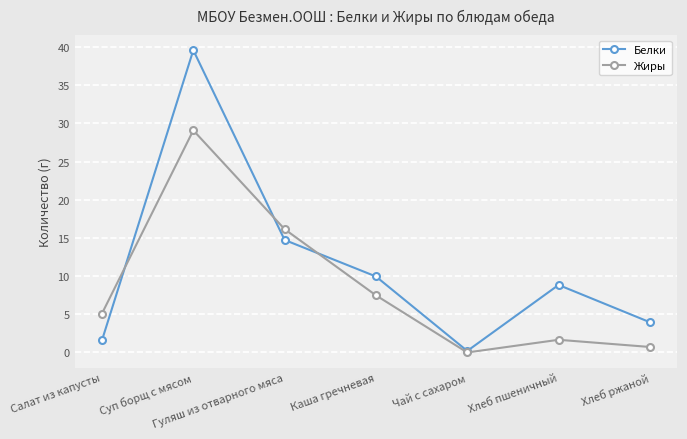

The value of Белки at Хлеб ржаной is 0.9. True or false?

False